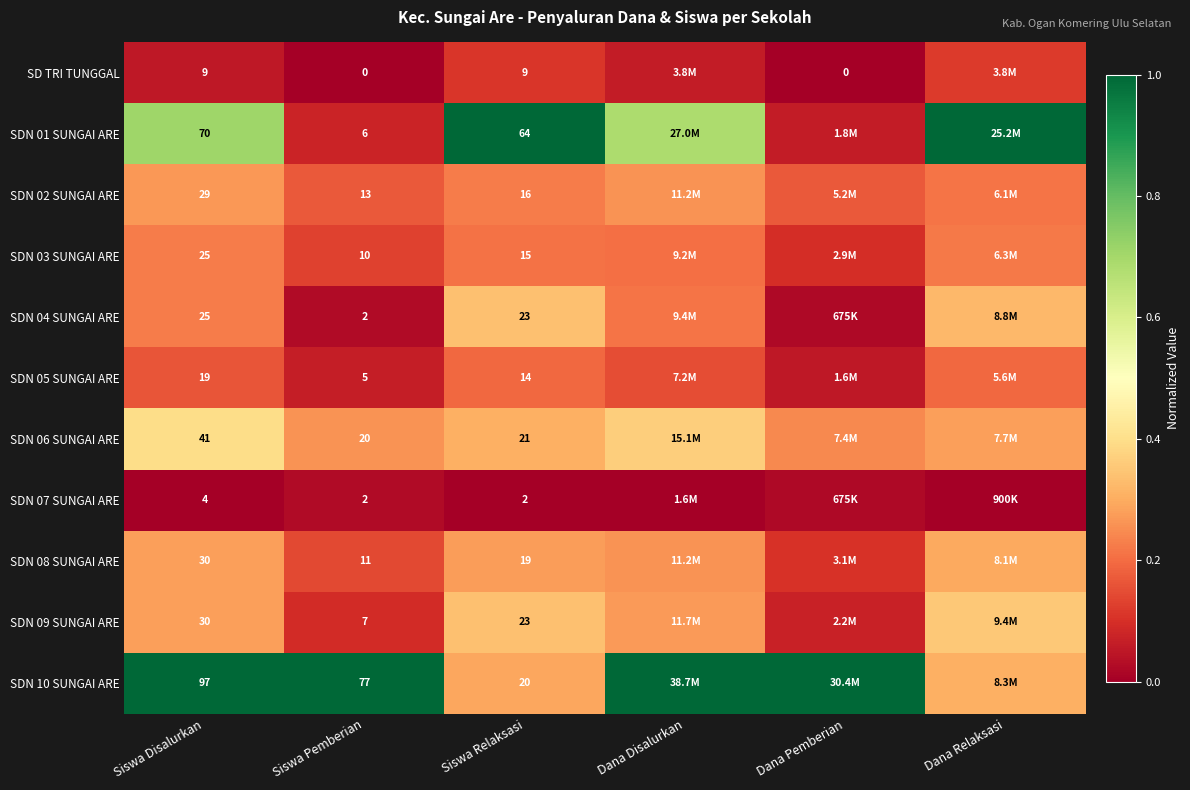

Is the value of SDN 05 SUNGAI ARE at Siswa Relaksasi greater than the value of SD TRI TUNGGAL at Siswa Disalurkan?

Yes